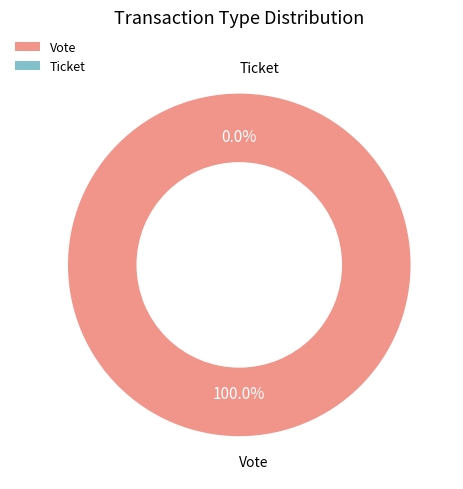

Does Vote account for over 50% of the chart?

Yes